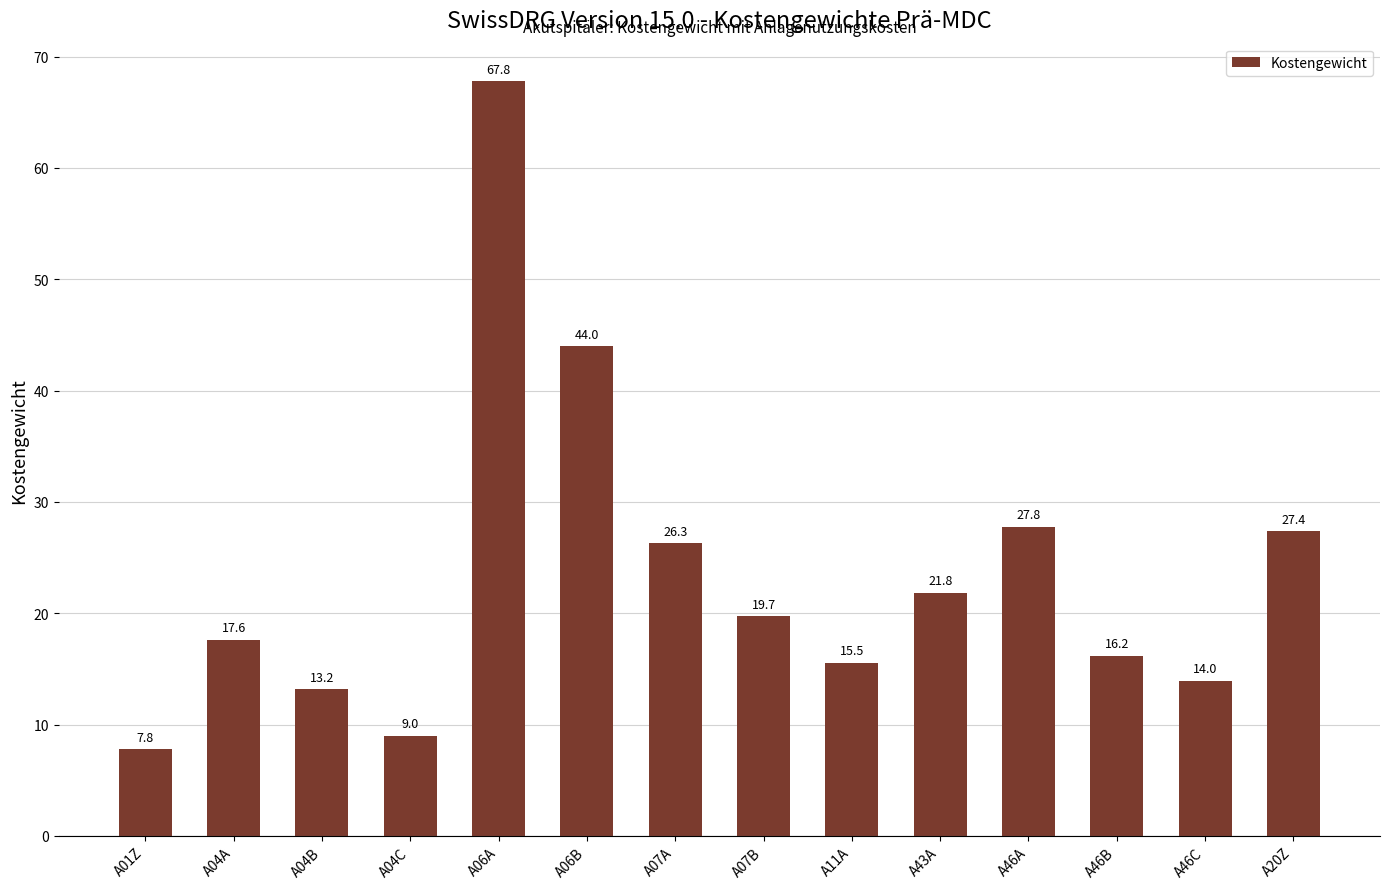

Count the number of categories in the chart.

14